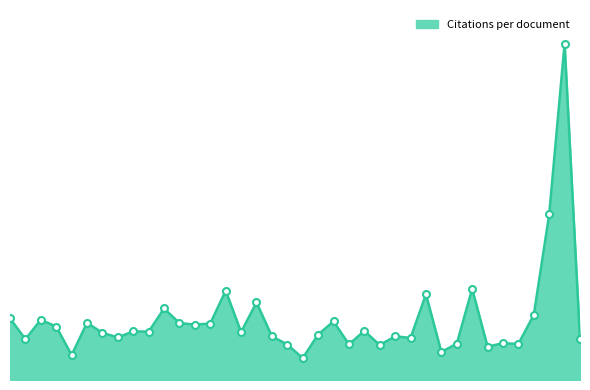

Reading left to right, extract all data points from this chart.

1=28.7	2=19.1	3=28.1	4=24.9	5=11.6	6=26.7	7=22.0	8=19.9	9=22.7	10=22.5	11=33.4	12=26.6	13=25.9	14=26.3	15=41.7	16=22.3	17=36.2	18=20.4	19=16.6	20=10.2	21=21.2	22=27.4	23=16.6	24=22.9	25=16.3	26=20.4	27=19.6	28=40.0	29=13.1	30=16.9	31=42.5	32=15.6	33=17.2	34=16.8	35=30.4	36=77.2	37=157.0	38=19.0